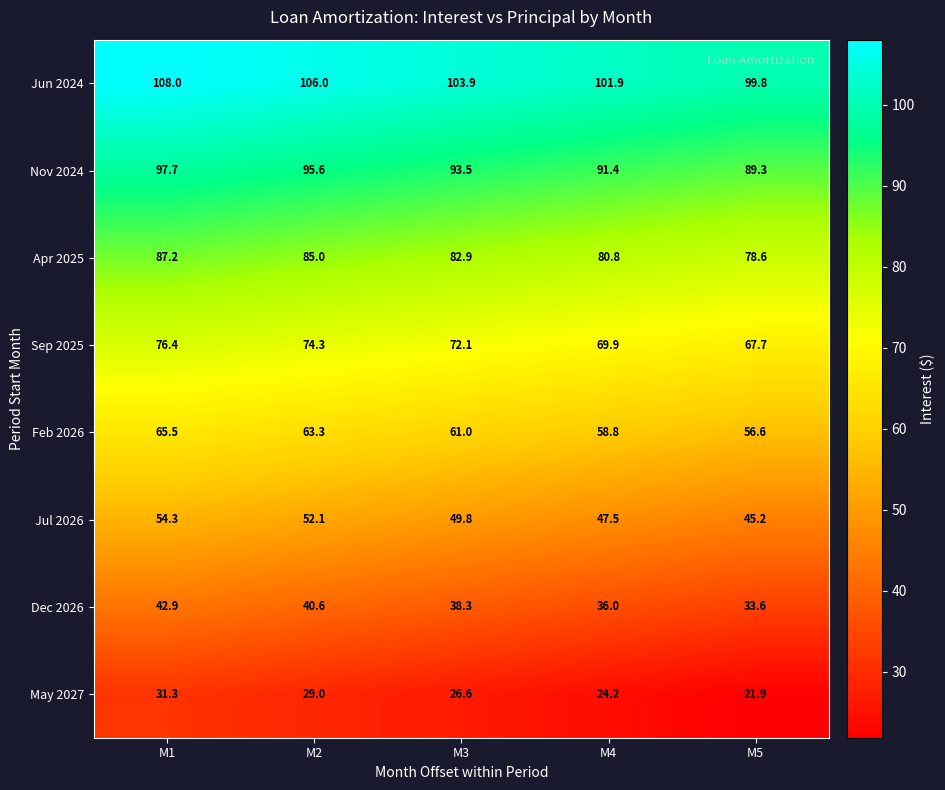

What value does the Sep 2025 series have at M1?

76.4